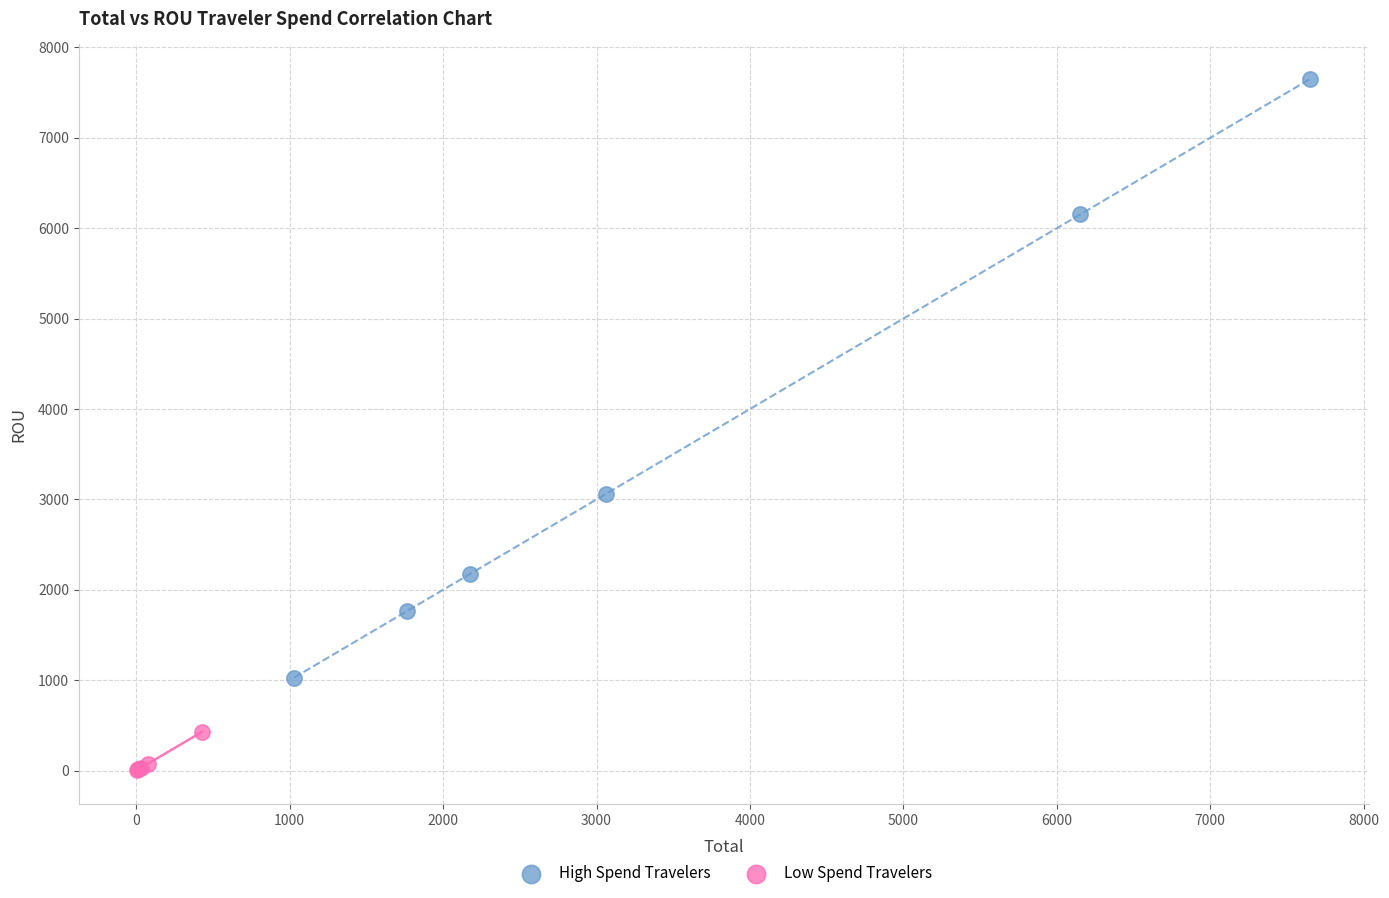

Which series has the widest spread of Y values?

High Spend Travelers